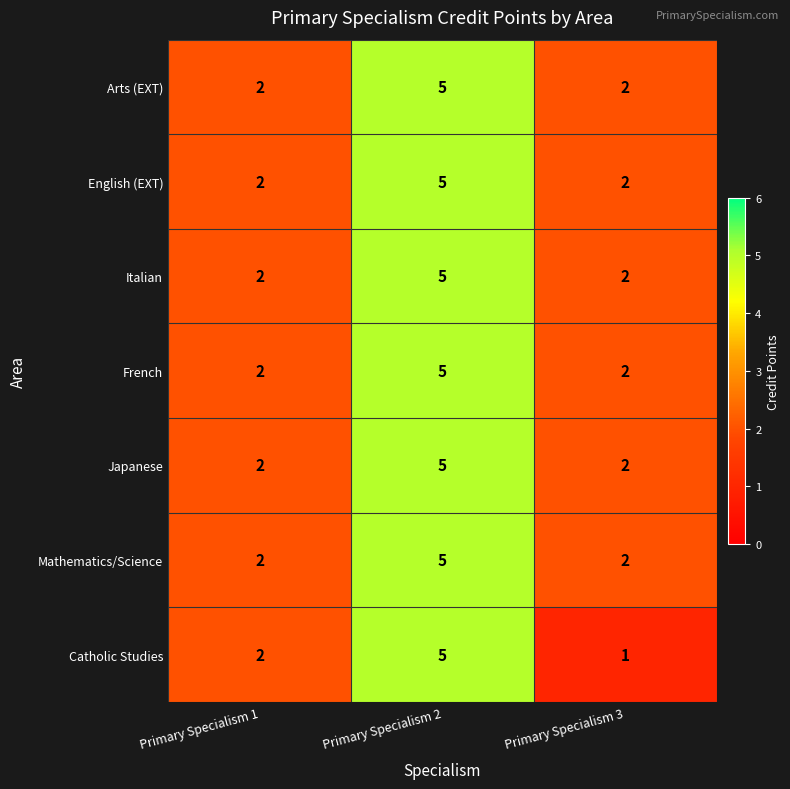

Reading left to right, what are all the values shown in this chart?

Arts (EXT): 2	5	2
English (EXT): 2	5	2
Italian: 2	5	2
French: 2	5	2
Japanese: 2	5	2
Mathematics/Science: 2	5	2
Catholic Studies: 2	5	1